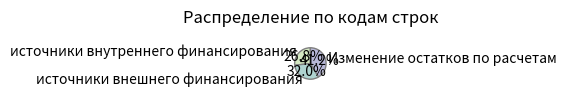

What is the smallest slice in the pie chart?

источники внутреннего финансирования